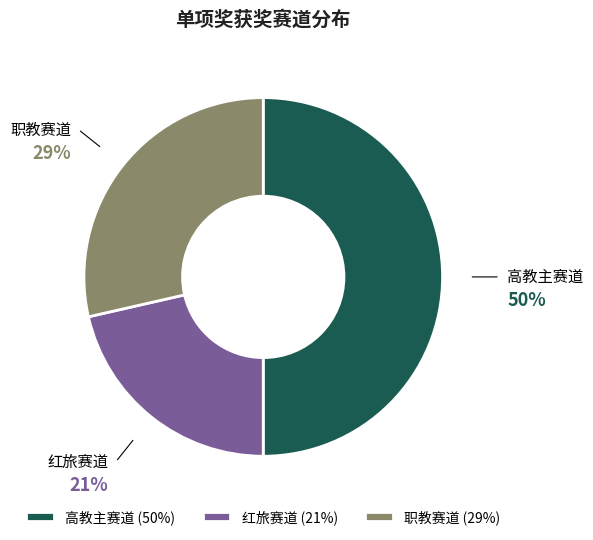

Is 红旅赛道 the majority of the pie?

No